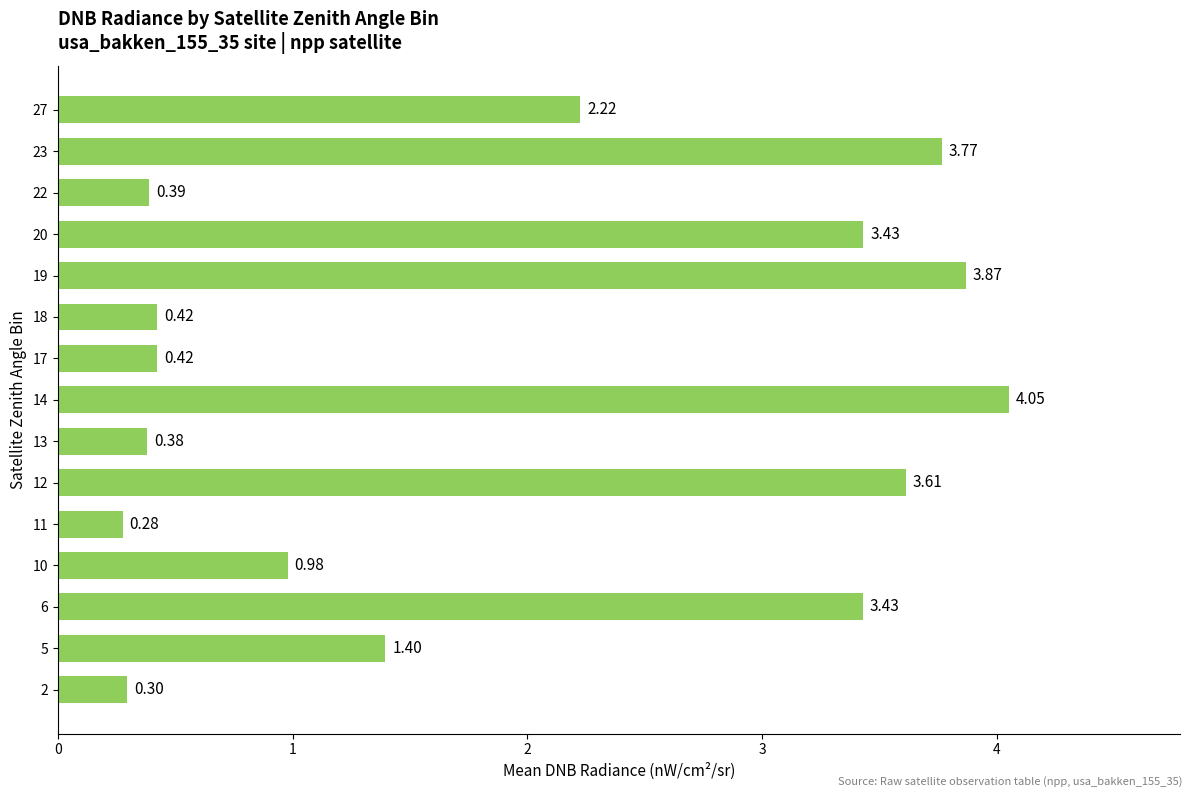

What is the sum of the values at 5 and 14?

5.4